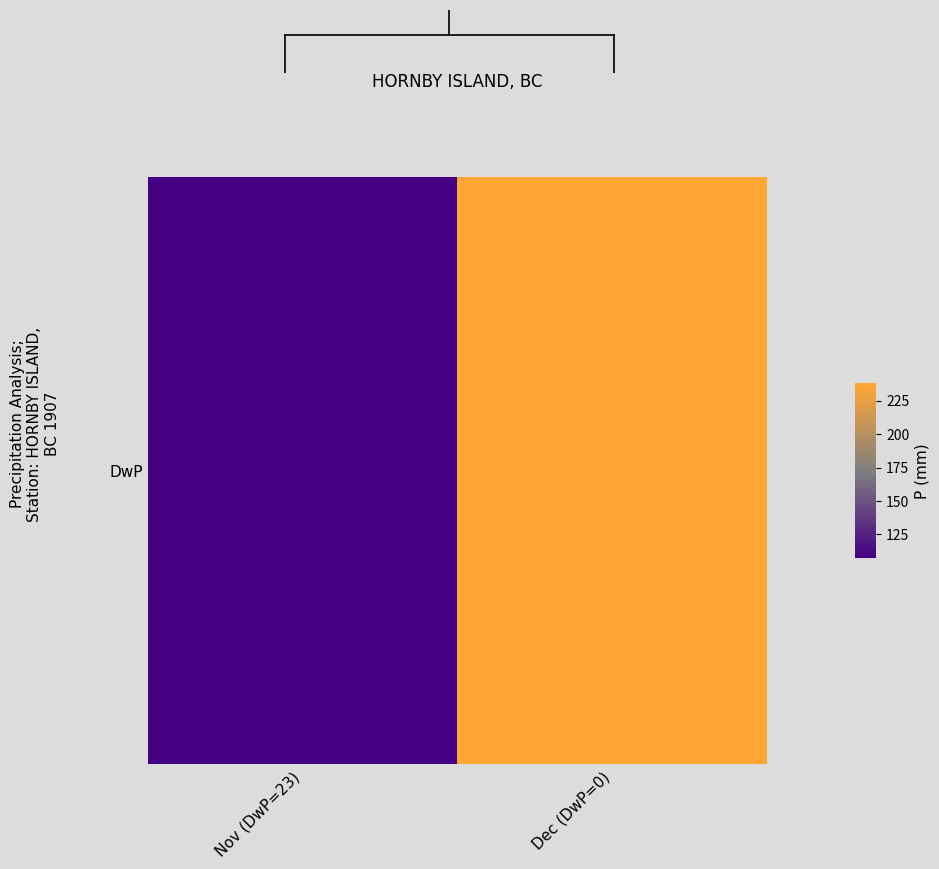

Approximately how many times larger is the value at Dec (DwP=0) compared to Nov (DwP=23)?

2.2